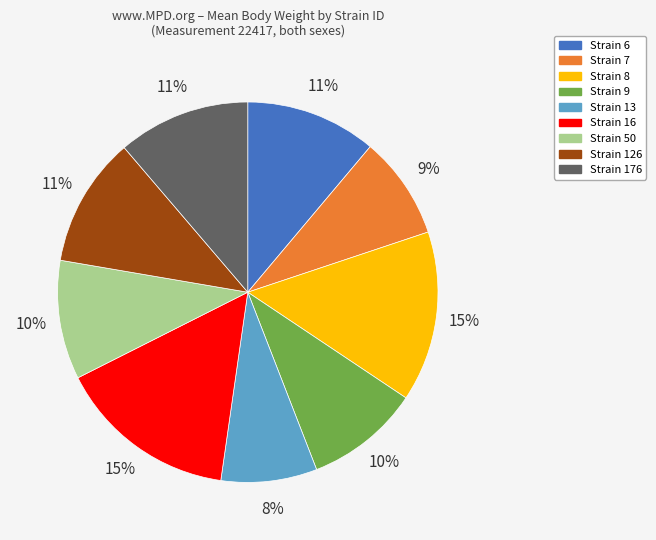

To the nearest percent, what is the difference between the largest and smallest slice percentages?

7%